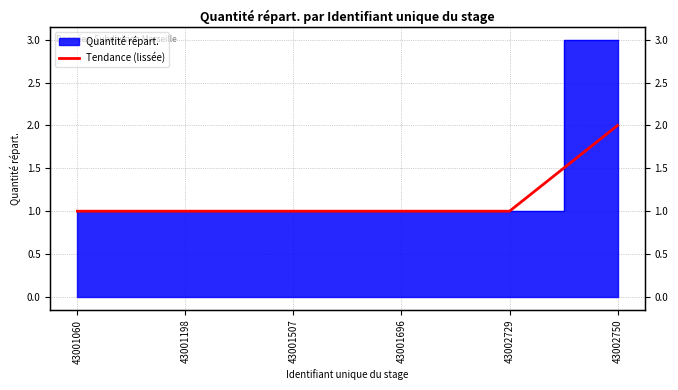

What is the value of the 4th point from the left?

1